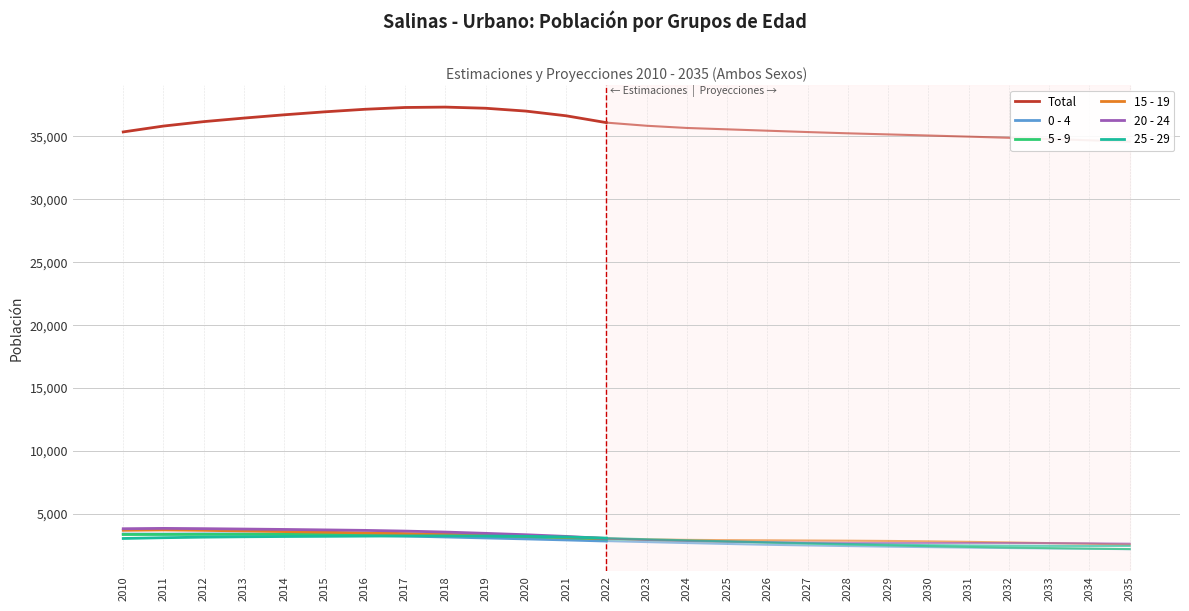

How many interior local peaks does the 25 - 29 series have?

1